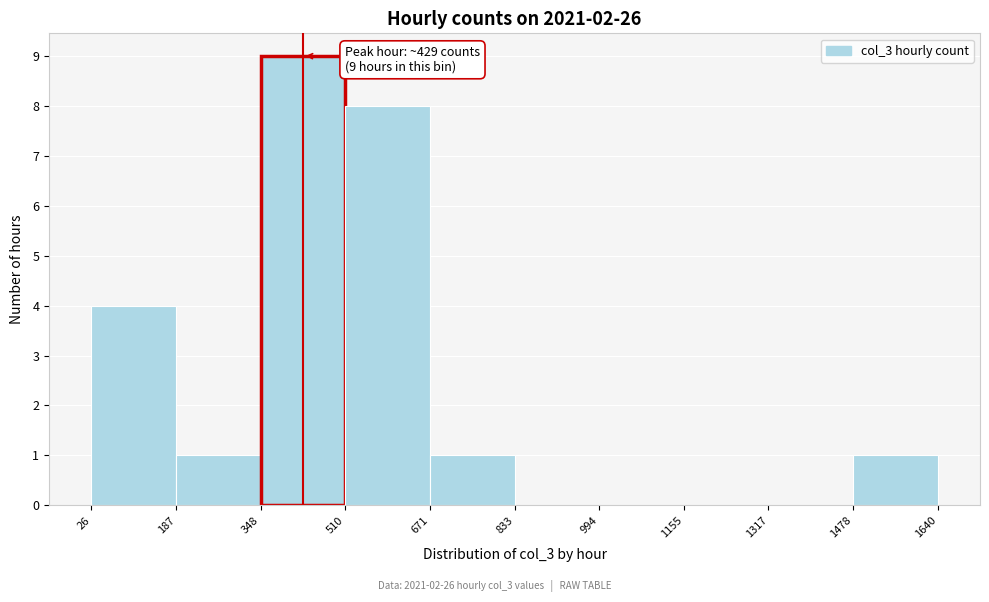

Which range on the x-axis has the tallest bar?

348 to 510